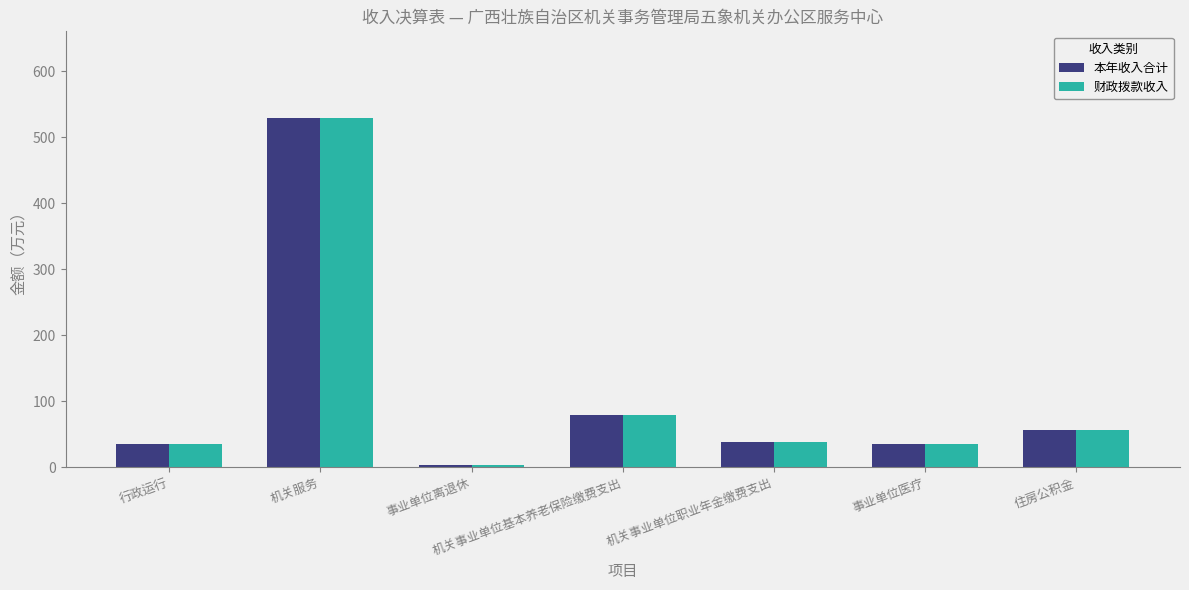

What is the approximate value of 财政拨款收入 at 行政运行?

34.4